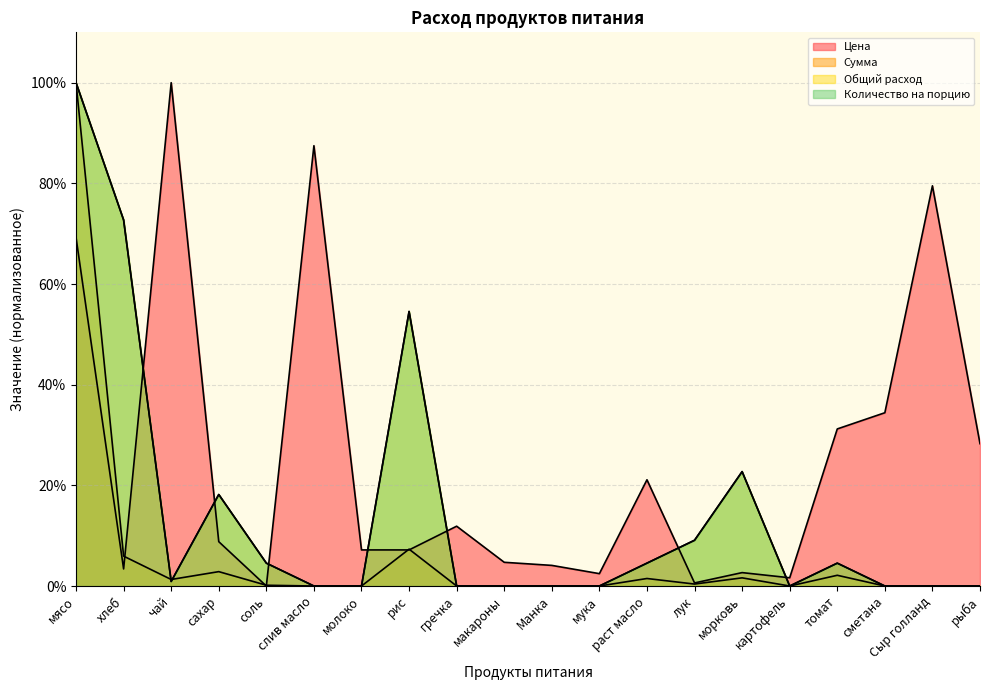

At which category does the chart reach its peak across all series?

чай